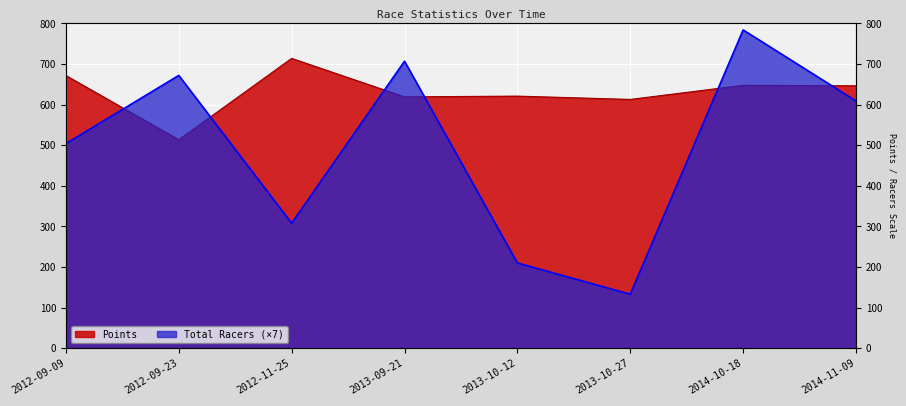

Rank the series at 2012-09-09 from highest to lowest value.

Points, Total Racers